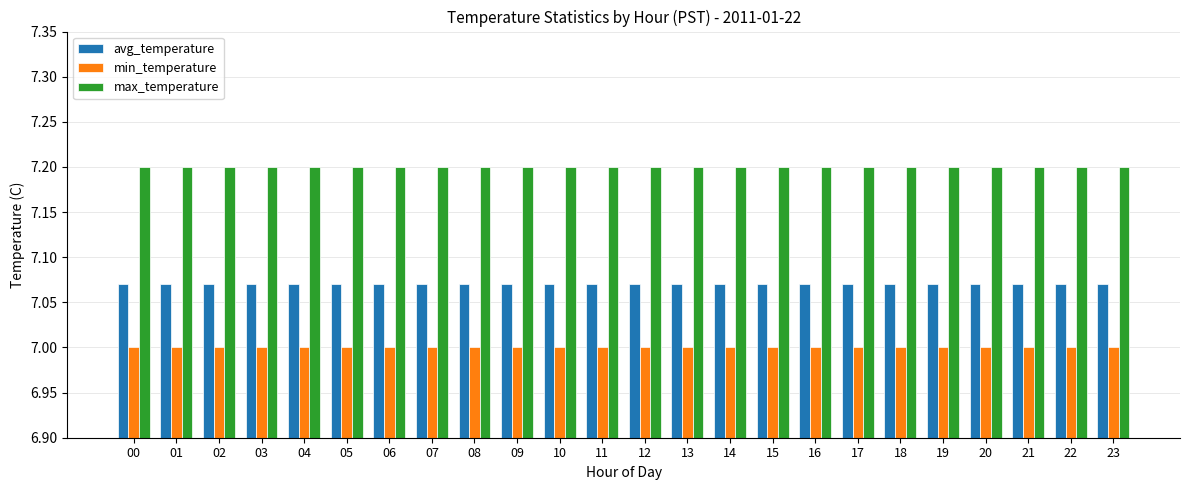

Is it true that max_temperature equals 7.2 at 07?

True